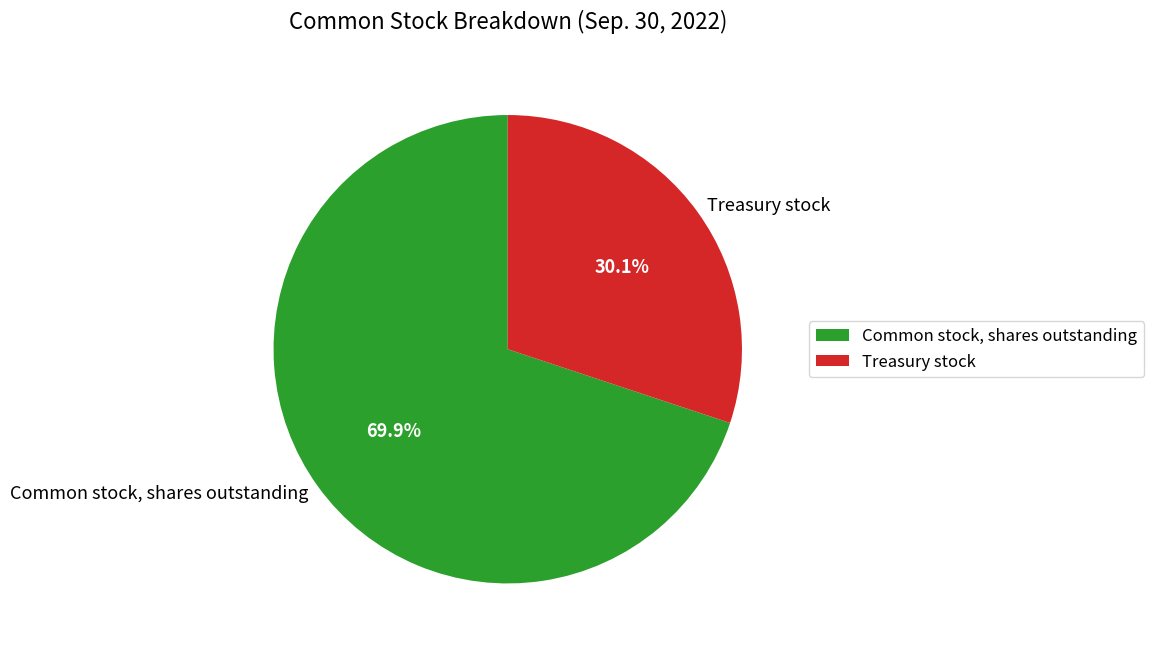

Which slice is the largest?

Common stock, shares outstanding